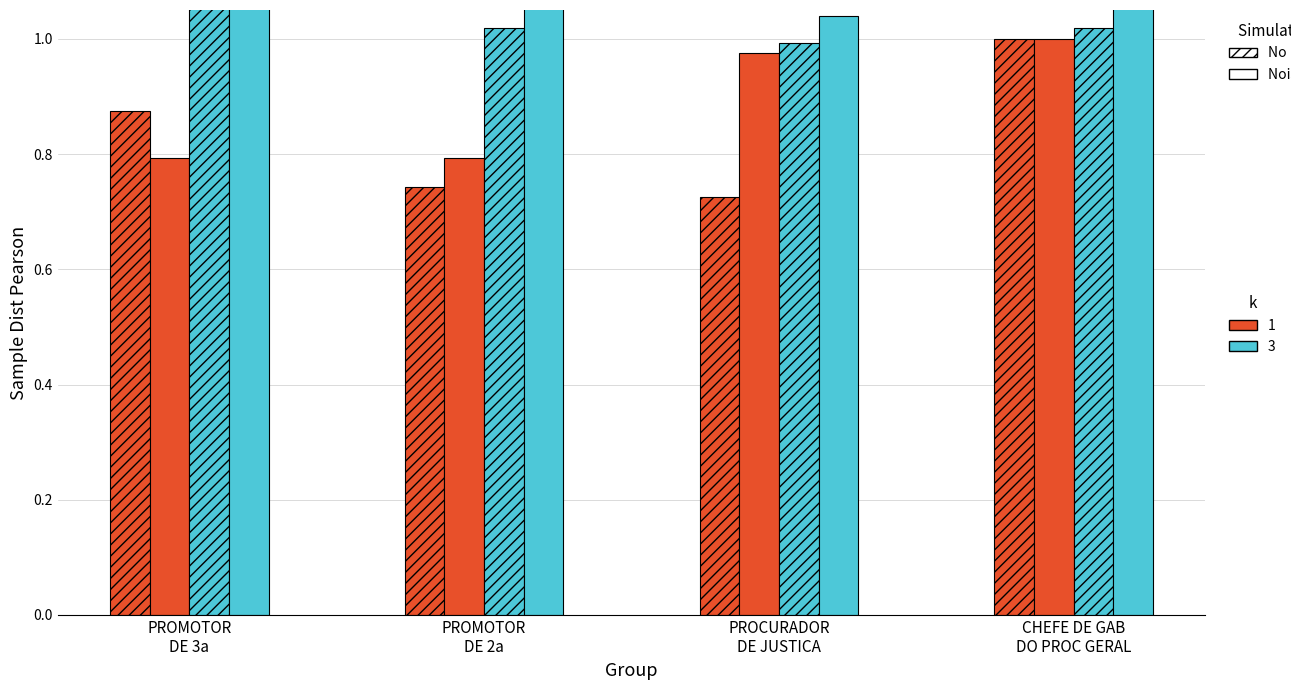

Count the No noise, k=1 values in the range 0 to 1.

4